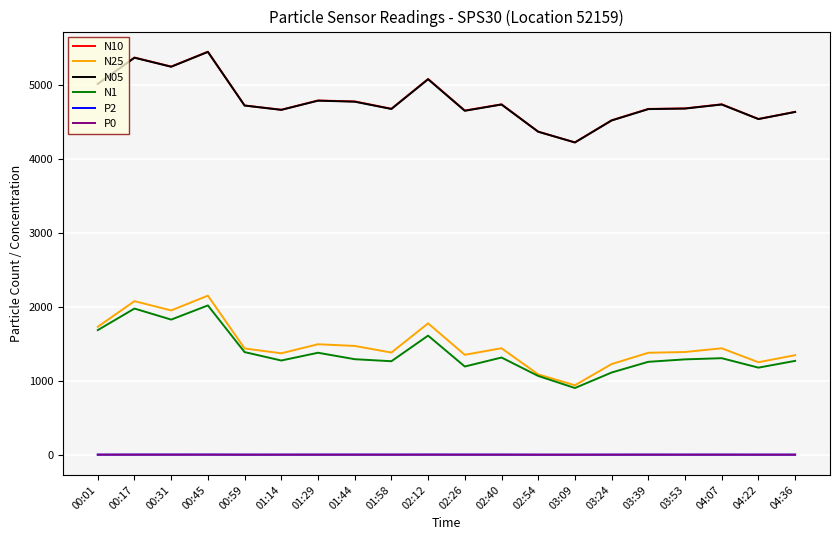

True or false: N05 and P0 cross at least once.

False